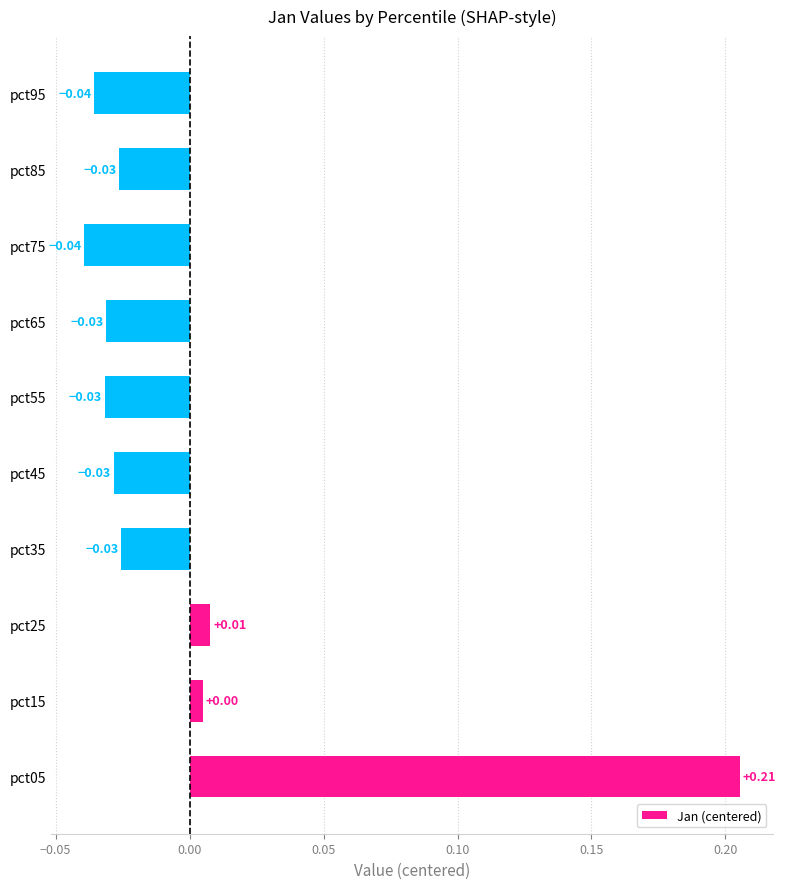

Which has a higher value, pct95 or pct85?

pct85